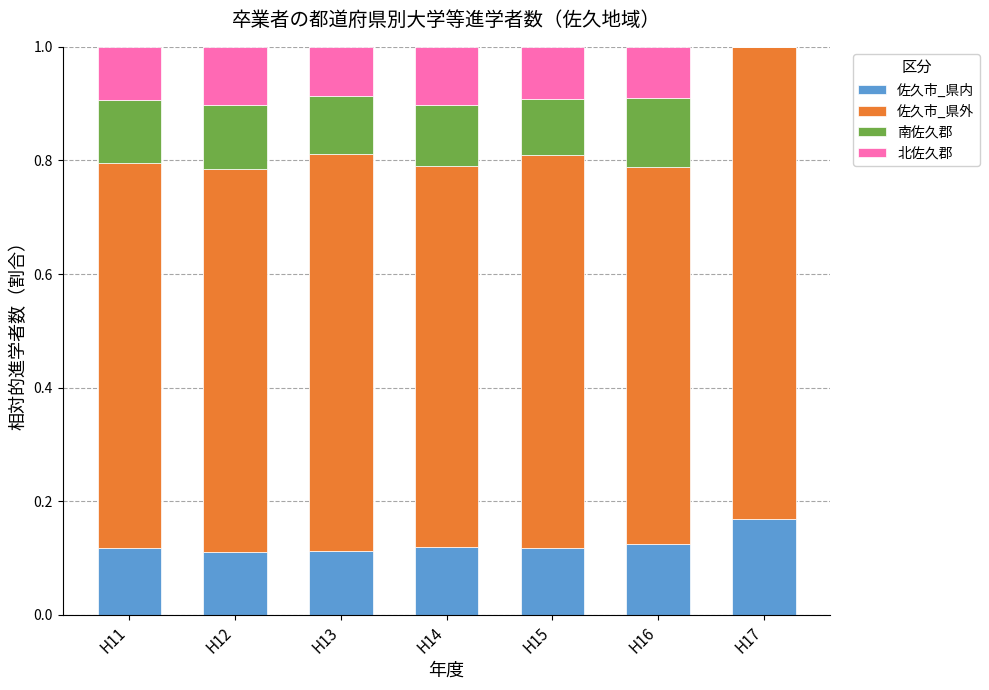

What is the sum of all 佐久市_県内 values?

0.9